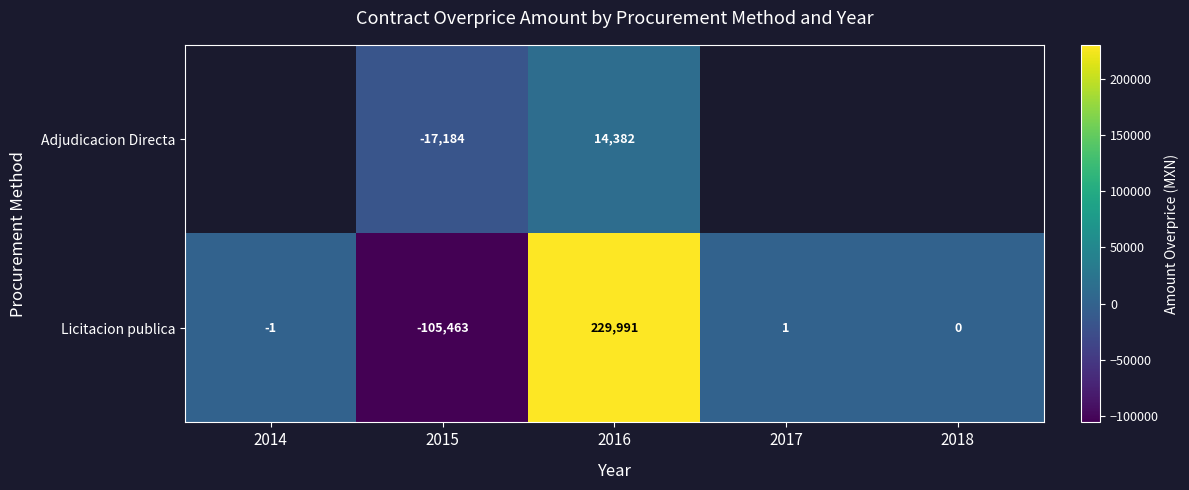

What is the total value across all series at 2016?

244373